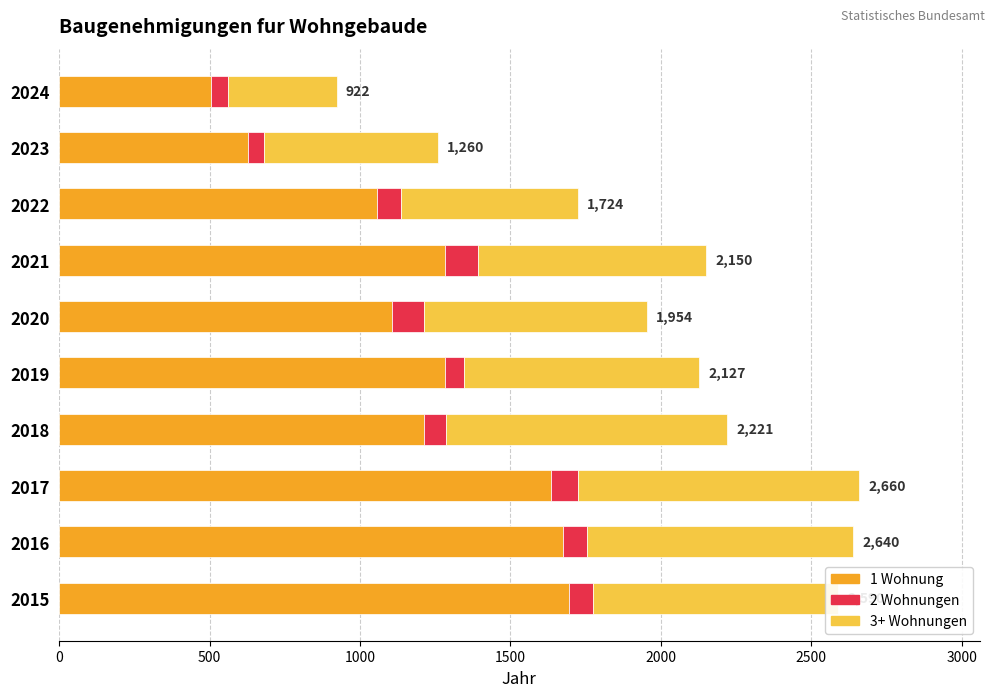

What is the difference between the maximum and minimum values in the 1 Wohnung series?

1187